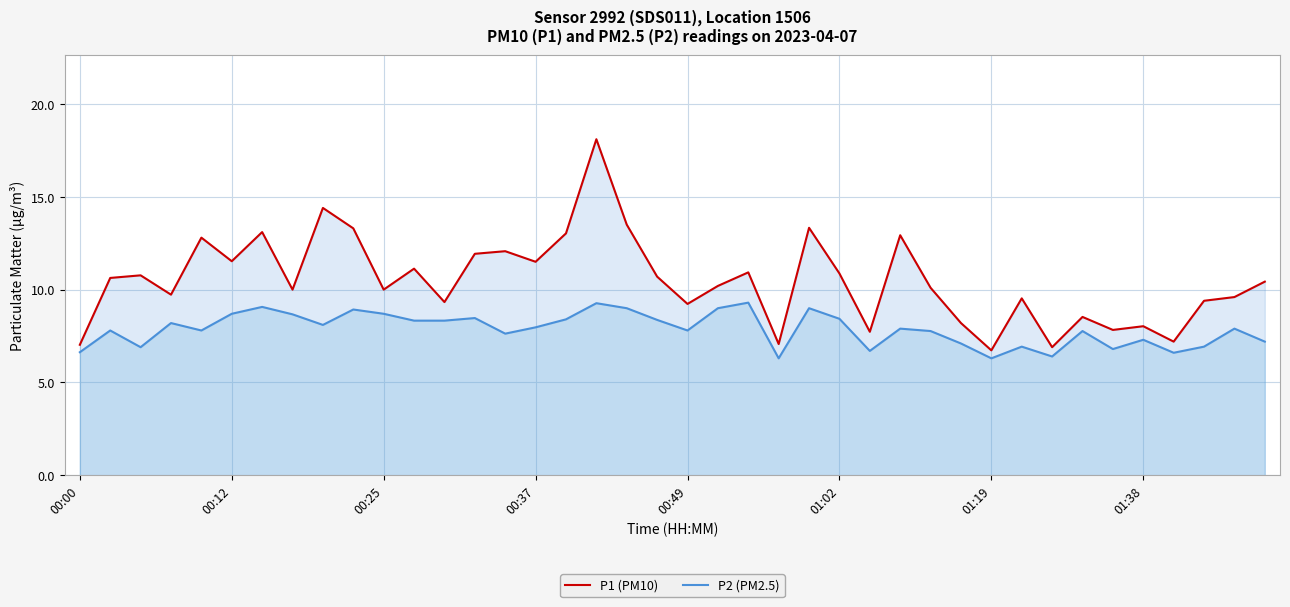

What is the spread (max minus min) of values at 9?

4.4